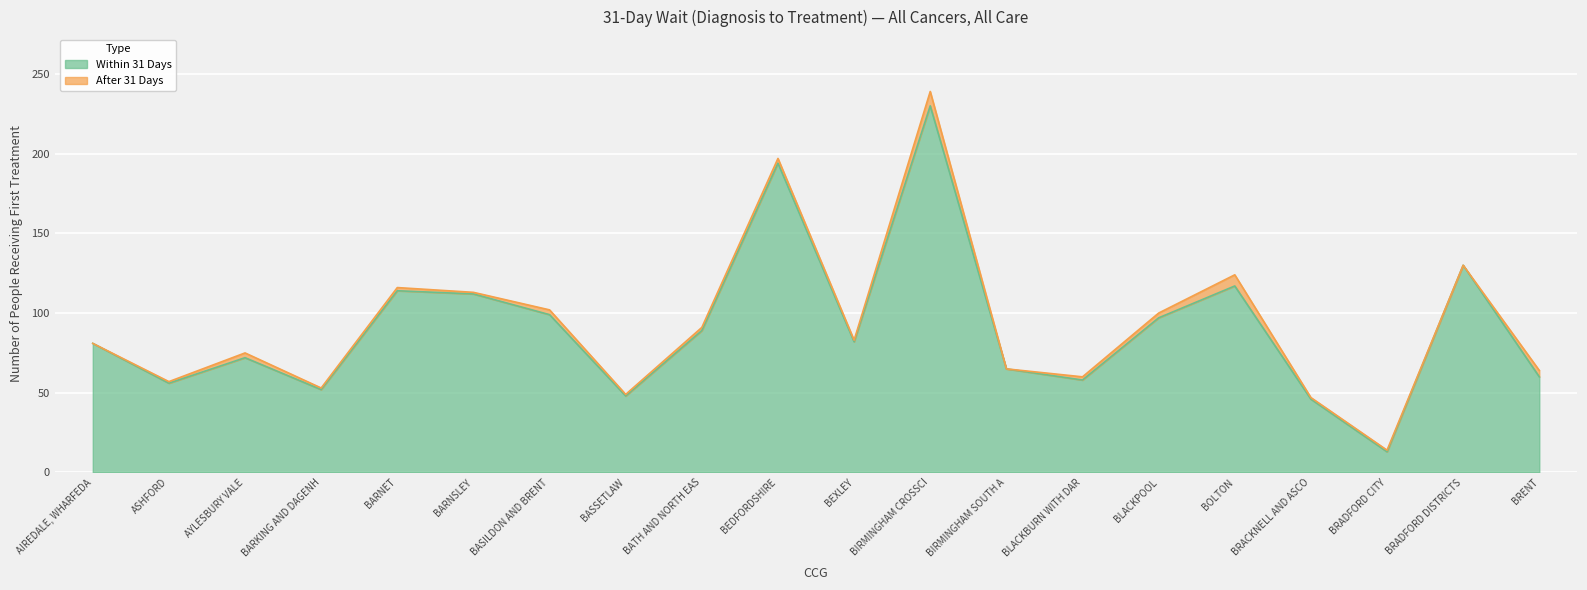

What is the total value across all series at BRADFORD DISTRICTS?

130